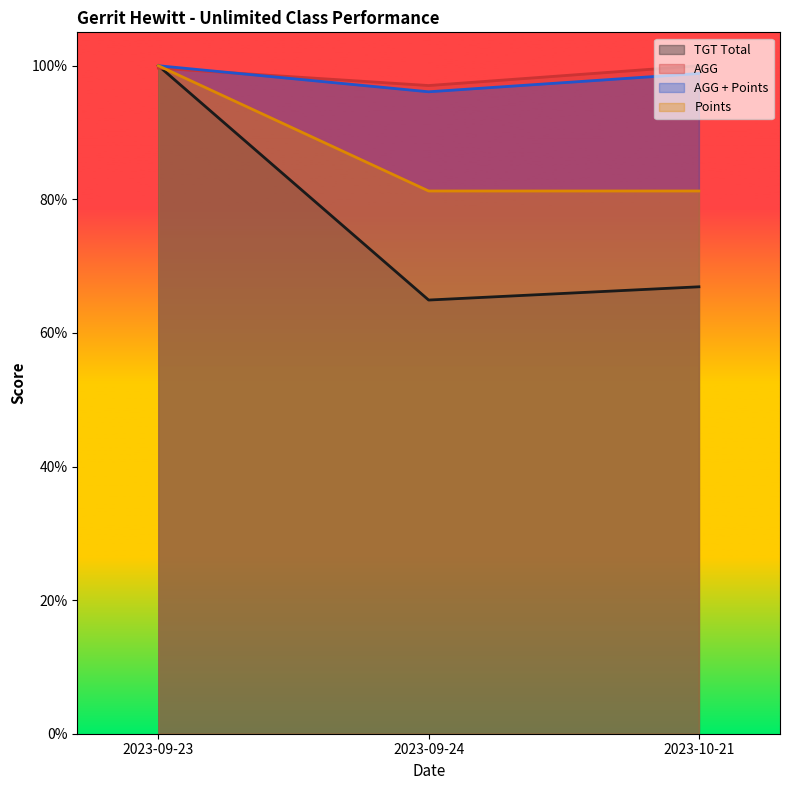

Which has a higher value, 2023-10-21 or 2023-09-23?

2023-09-23